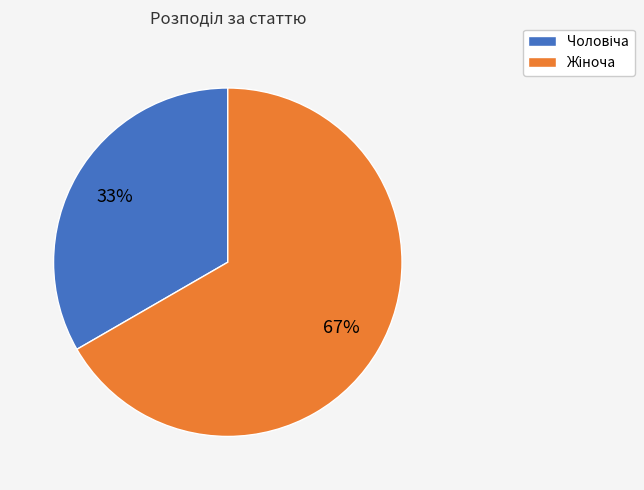

To the nearest percent, what is the average slice percentage?

50%